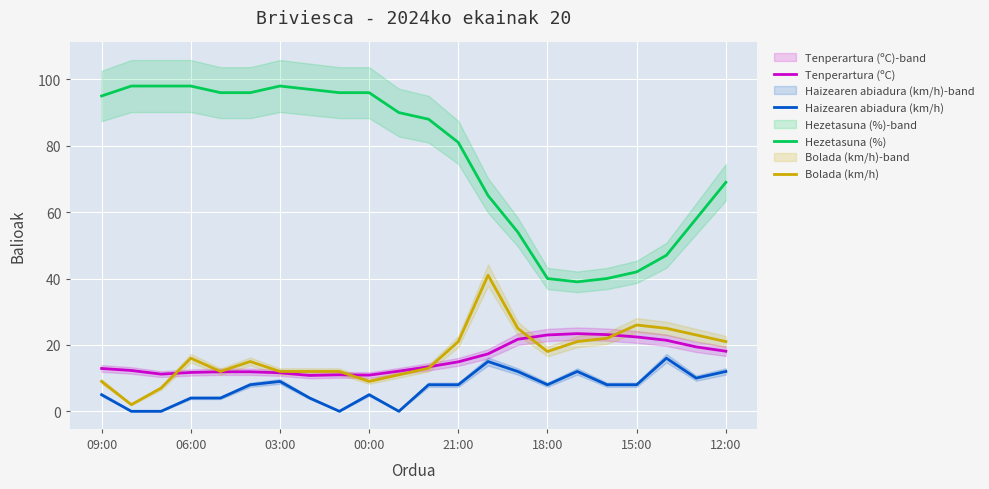

Is this an area chart (filled region under the line)?

No